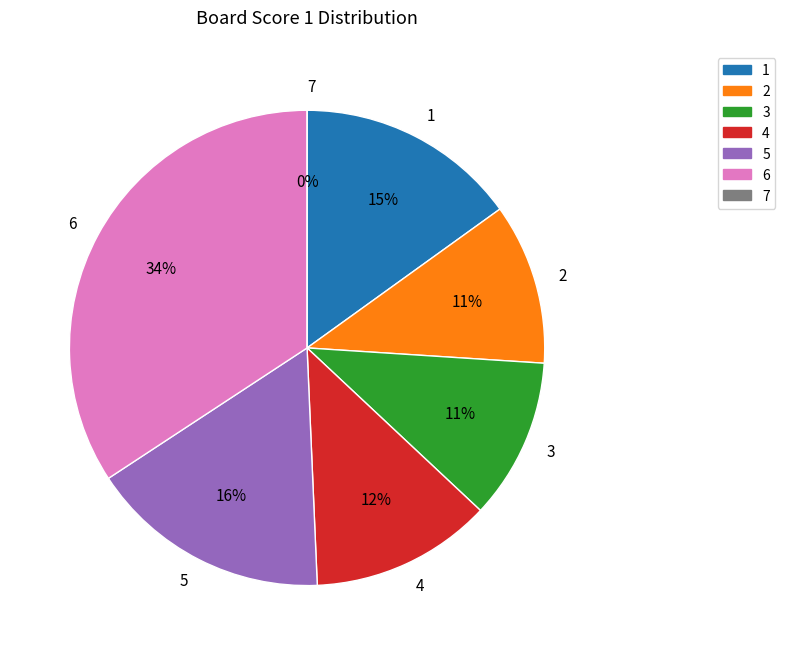

Which category has the biggest portion of the pie?

6